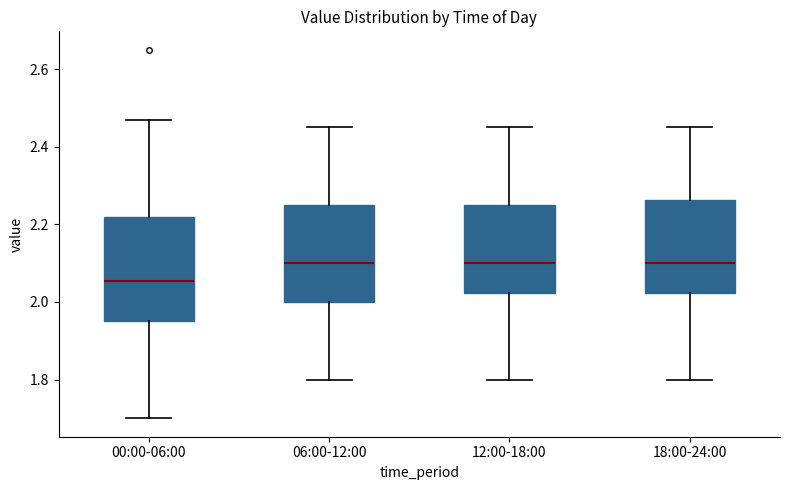

Reading left to right, transcribe this box plot: for each box, give where its median line is, the range the box spans, and where its two whiskers end, as read against the y-axis. The values are not printed on the chart, so give them approximately, as read against the axis.

00:00-06:00: median 2.06, box 1.96 to 2.22, whiskers 1.70 to 2.48
06:00-12:00: median 2.10, box 2.00 to 2.26, whiskers 1.80 to 2.46
12:00-18:00: median 2.10, box 2.02 to 2.26, whiskers 1.80 to 2.46
18:00-24:00: median 2.10, box 2.02 to 2.26, whiskers 1.80 to 2.46